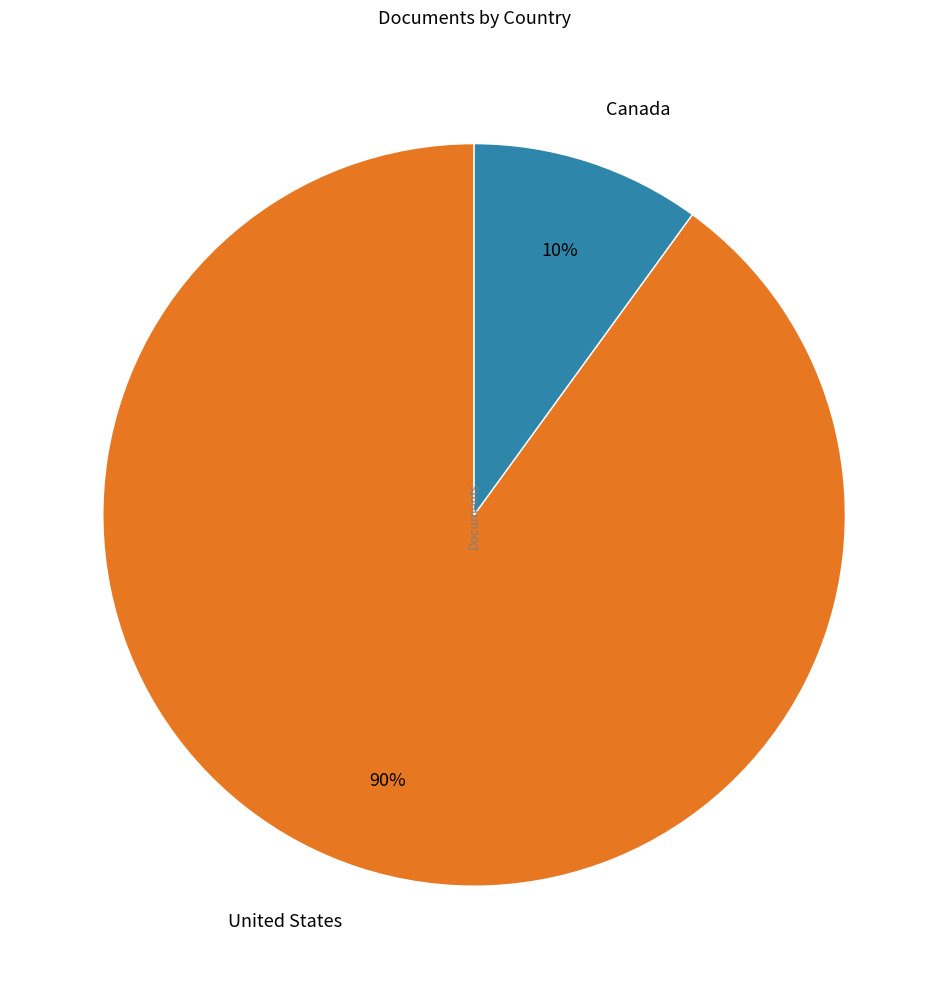

How many slices are in this pie chart?

2